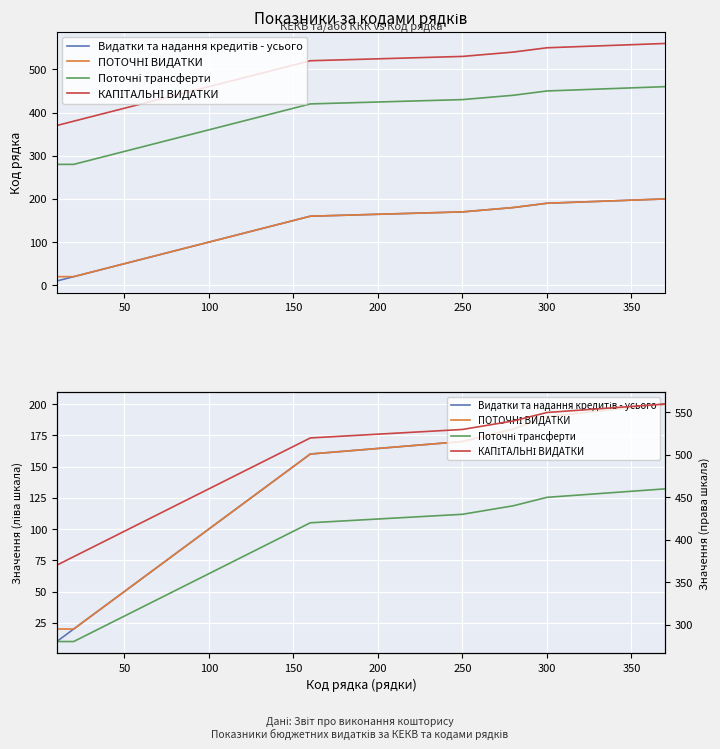

True or false: Поточні трансферти and ПОТОЧНІ ВИДАТКИ cross at least once.

False